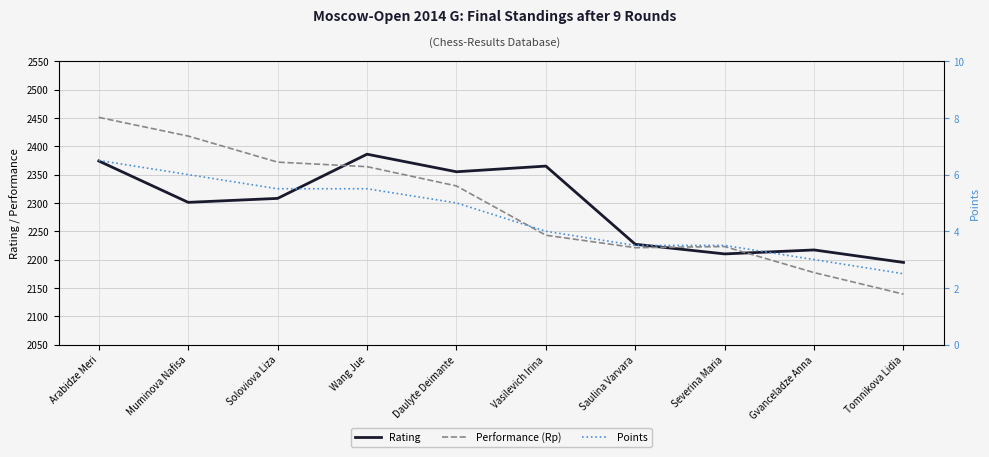

The Rating series shows 653.8 at Vasilevich Irina. True or false?

False